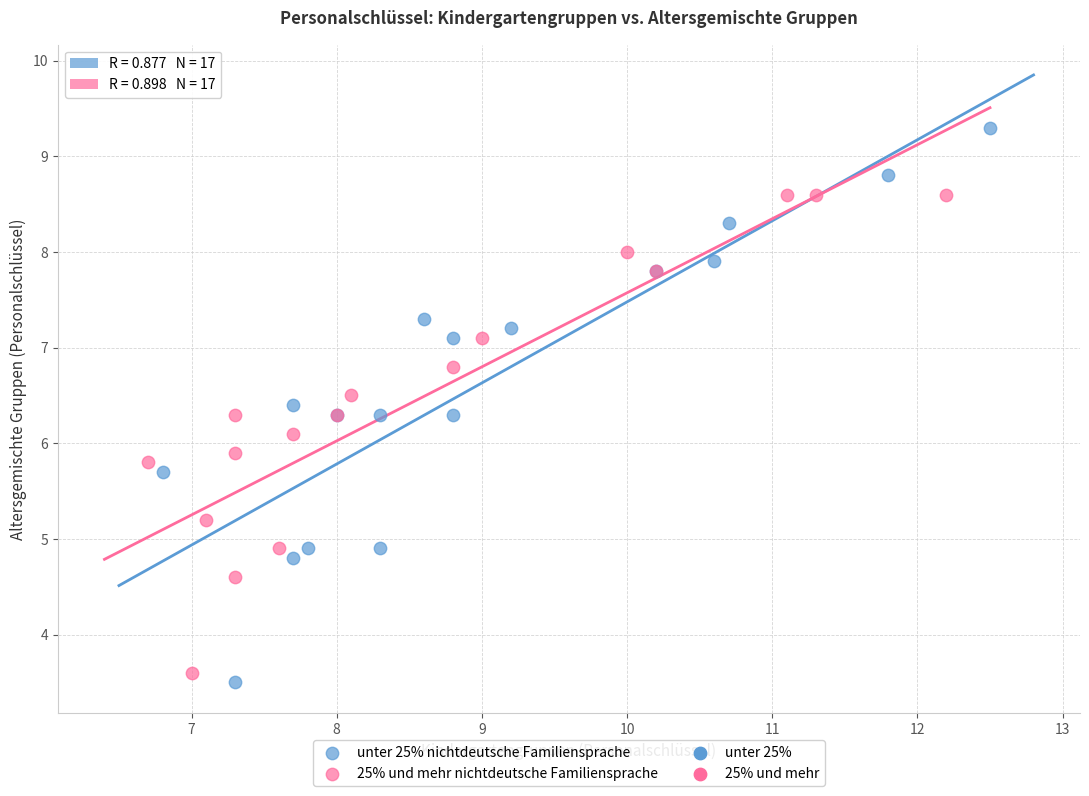

Which series contains the highest Y value?

unter 25% nichtdeutsche Familiensprache